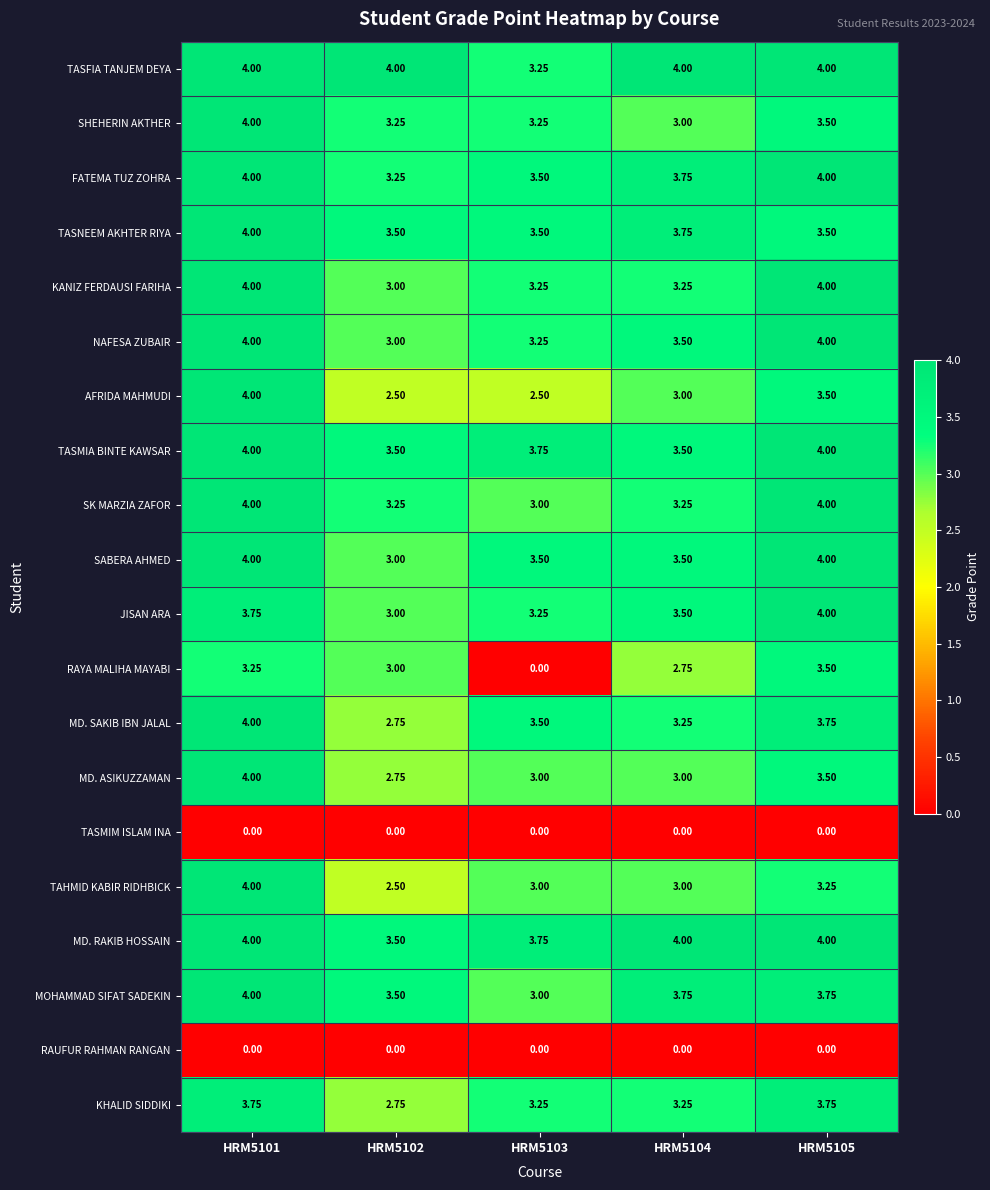

Between HRM5102 and HRM5103, which series saw the biggest shift?

RAYA MALIHA MAYABI